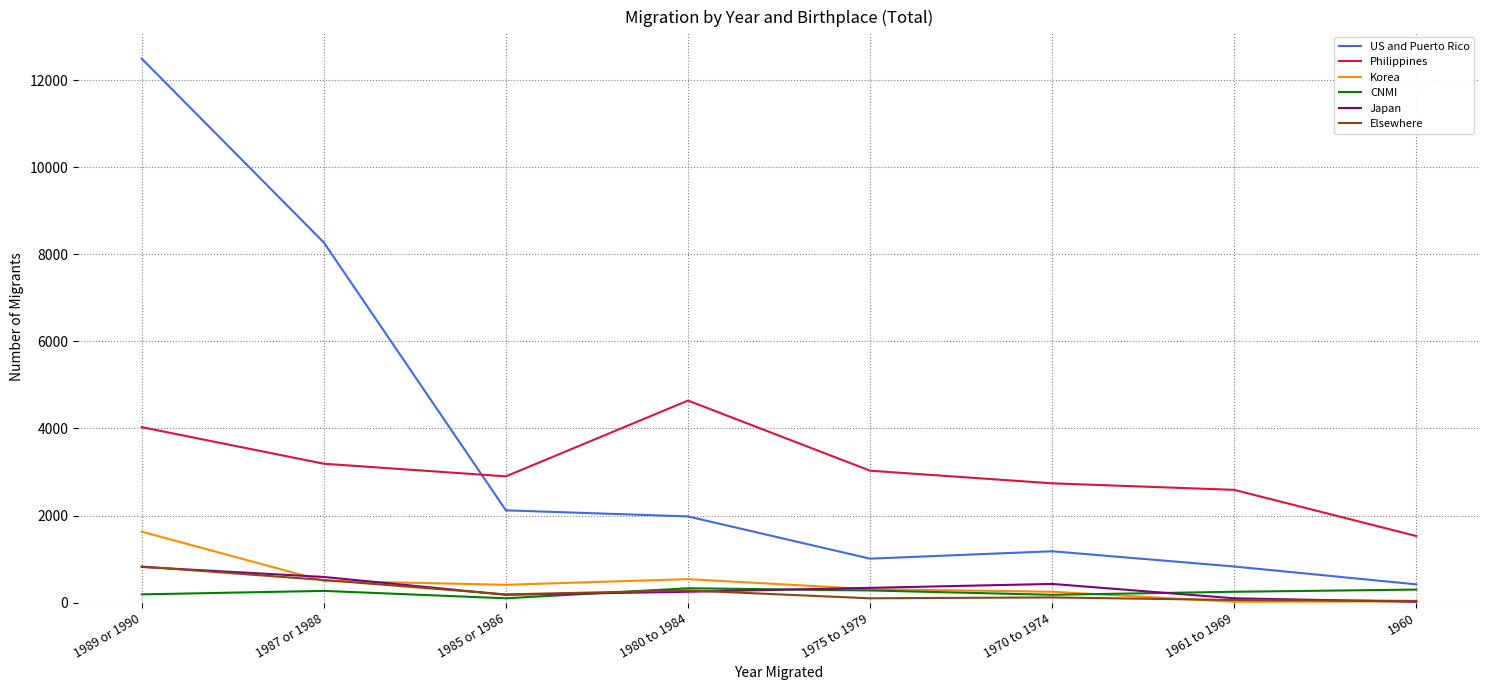

True or false: Korea and US and Puerto Rico cross at least once.

False